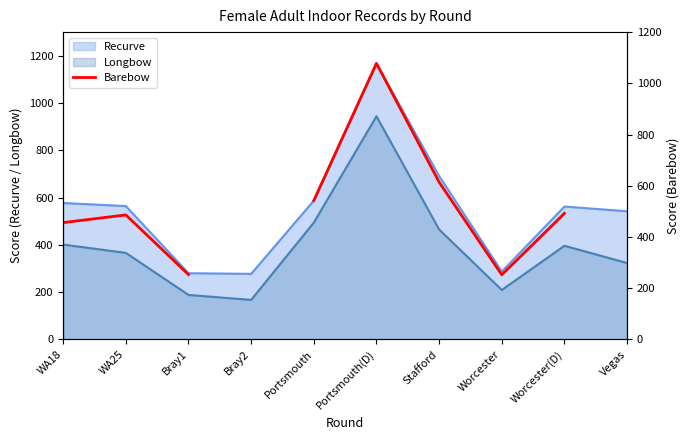

At which label does the data first exceed 492?

Portsmouth